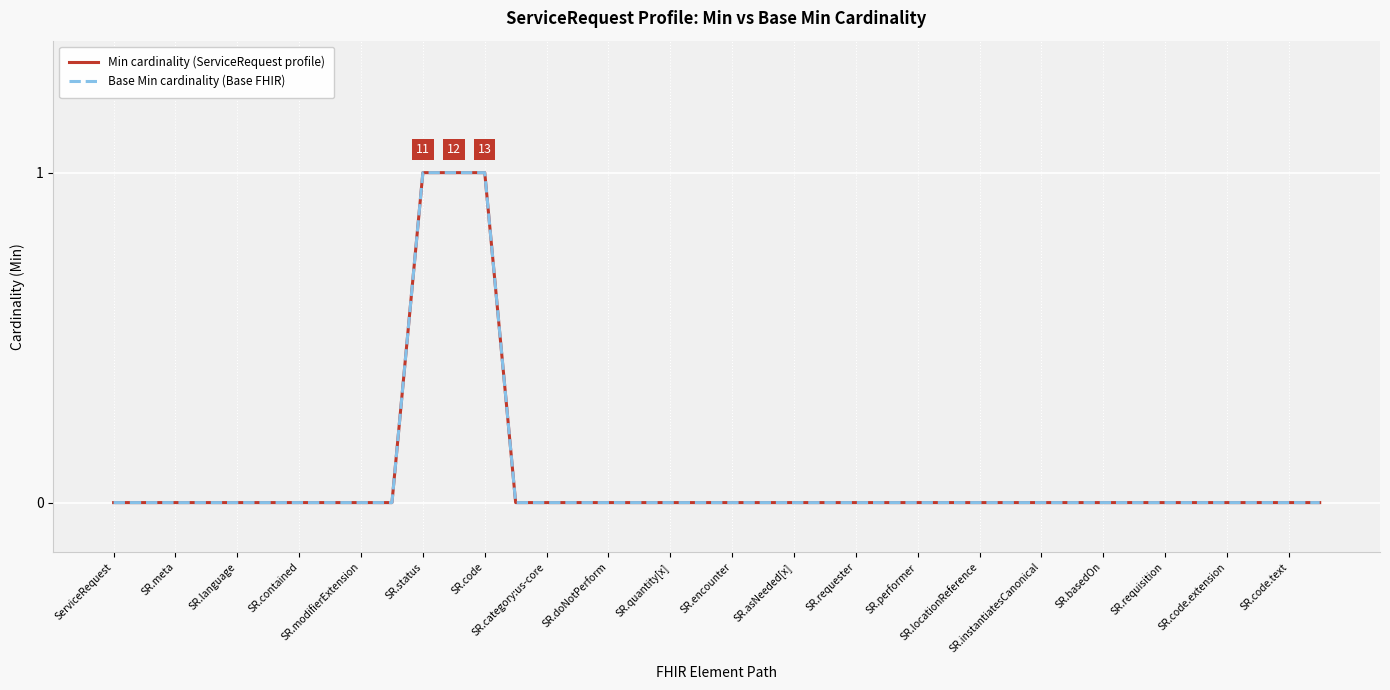

True or false: Base Min cardinality (Base FHIR) and Min cardinality (ServiceRequest profile) intersect in this chart.

False